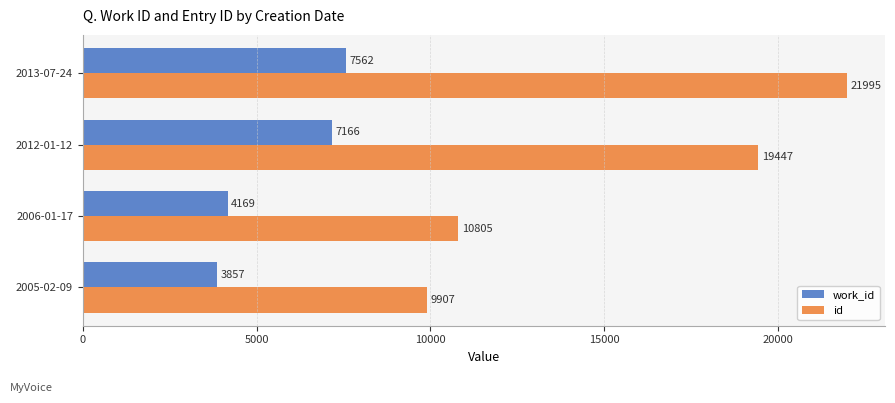

At which category is the sum across all series the highest?

2013-07-24